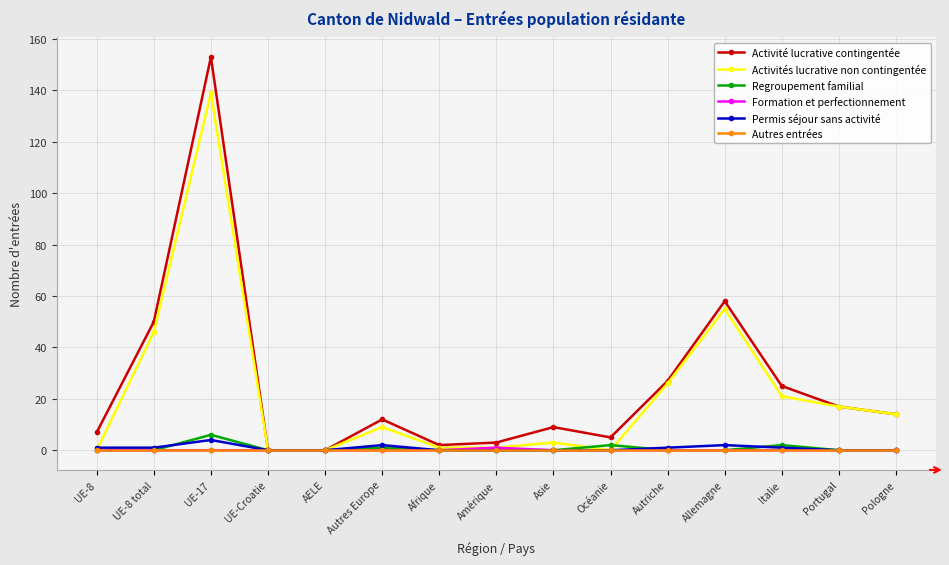

At which label is Activité lucrative contingentée closest to 76?

Allemagne